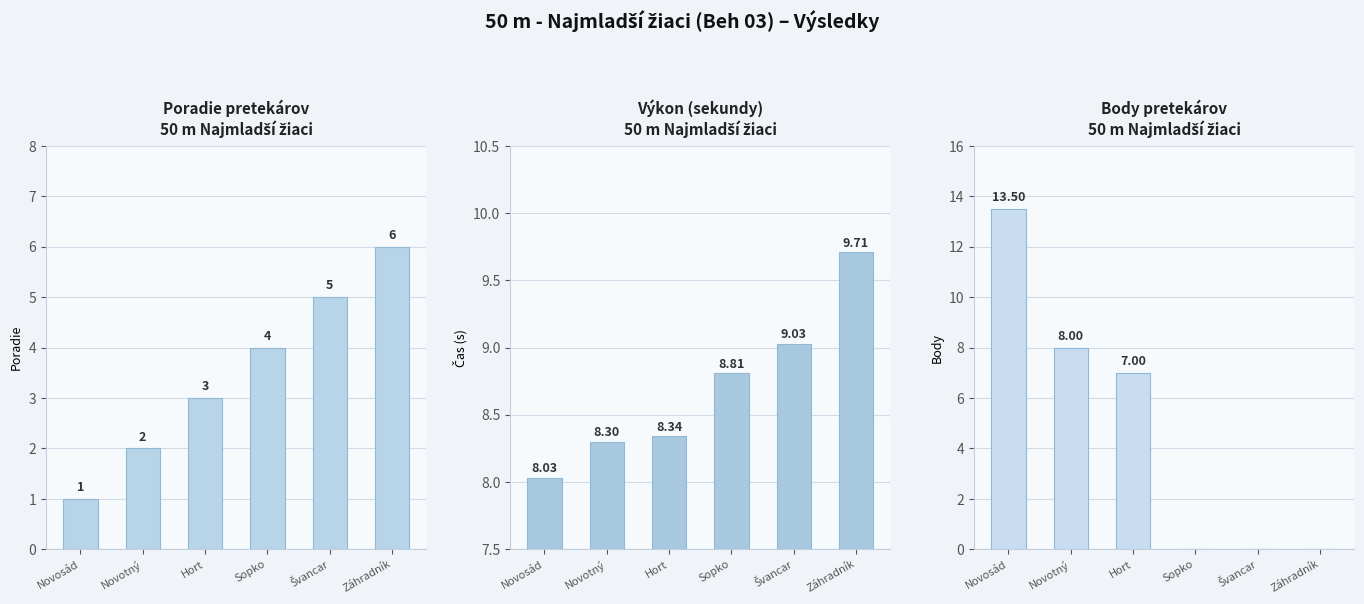

True or false: Body has a value of 21.0 at Novosád.

False